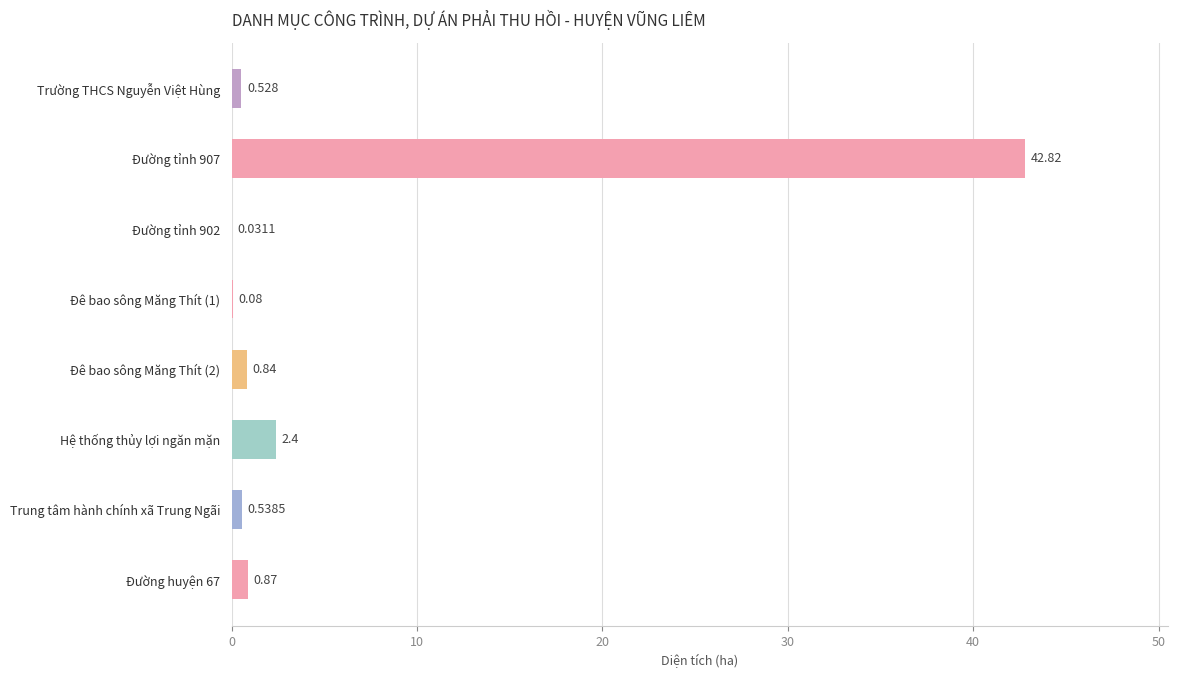

Are the bars horizontal?

Yes